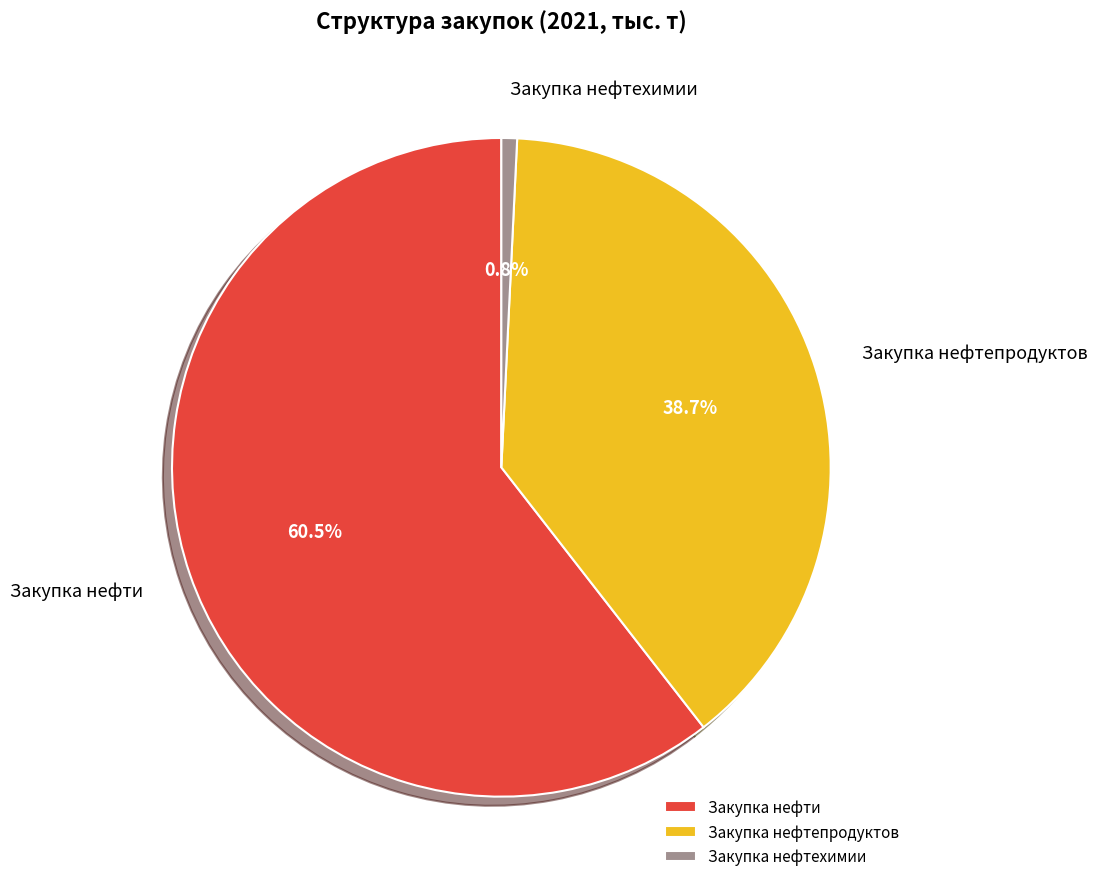

What percentage is the Закупка нефтепродуктов slice, to the nearest percent?

39%